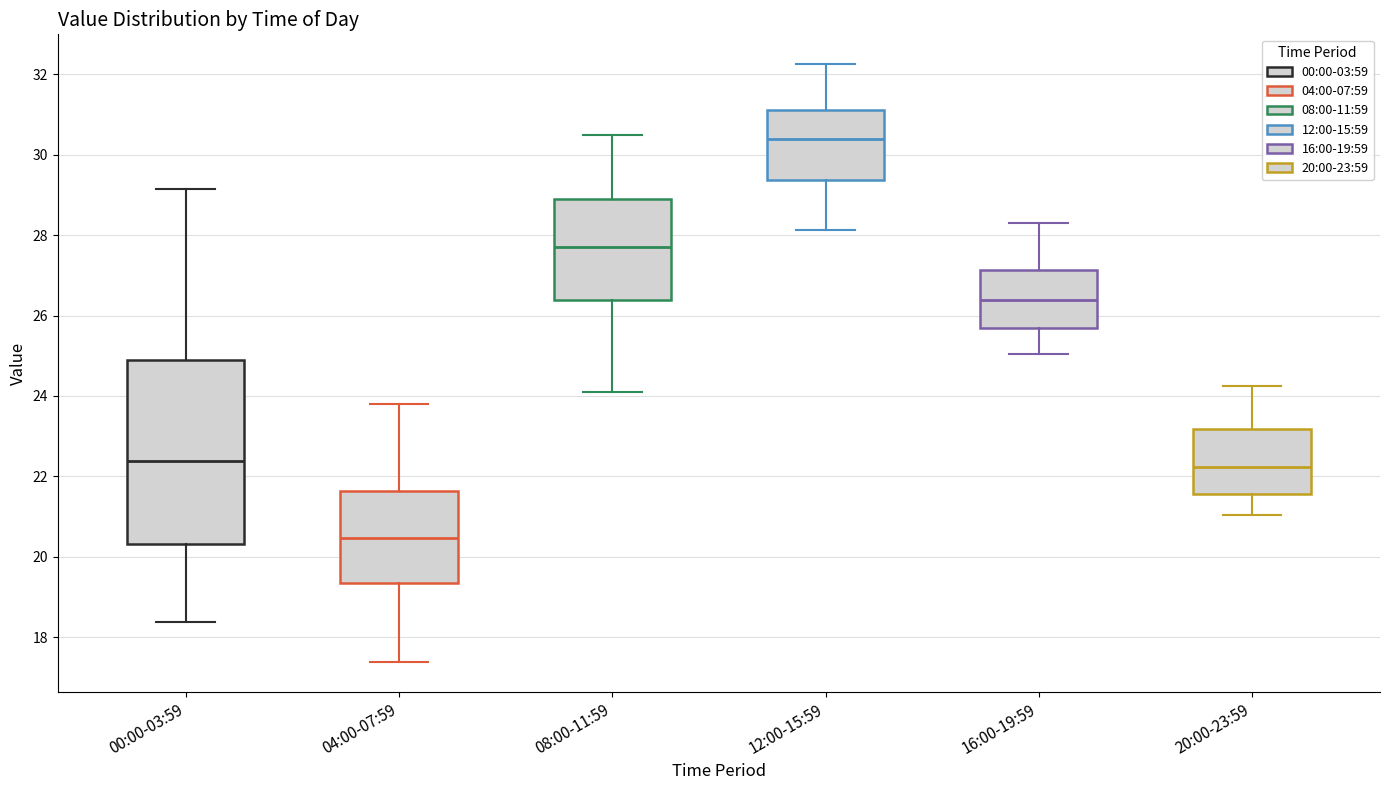

Comparing the boxes themselves (not the whiskers), which one is the tallest?

00:00-03:59